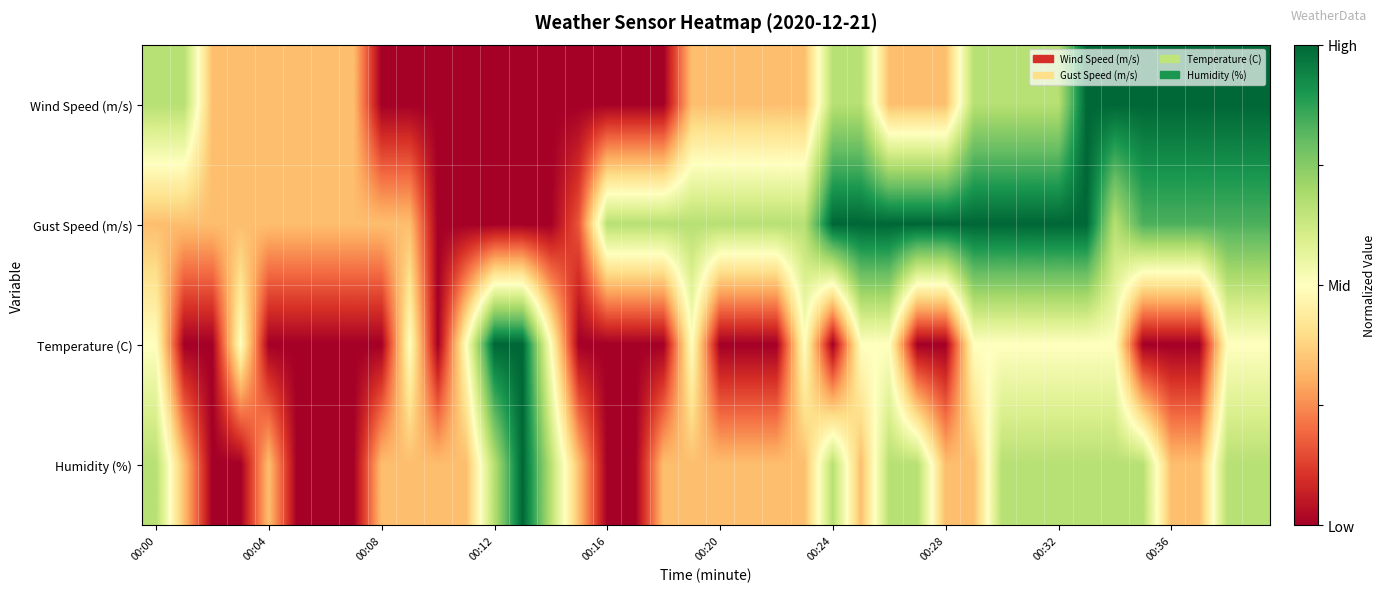

Which series has the largest total across all categories?

Gust Speed (m/s)